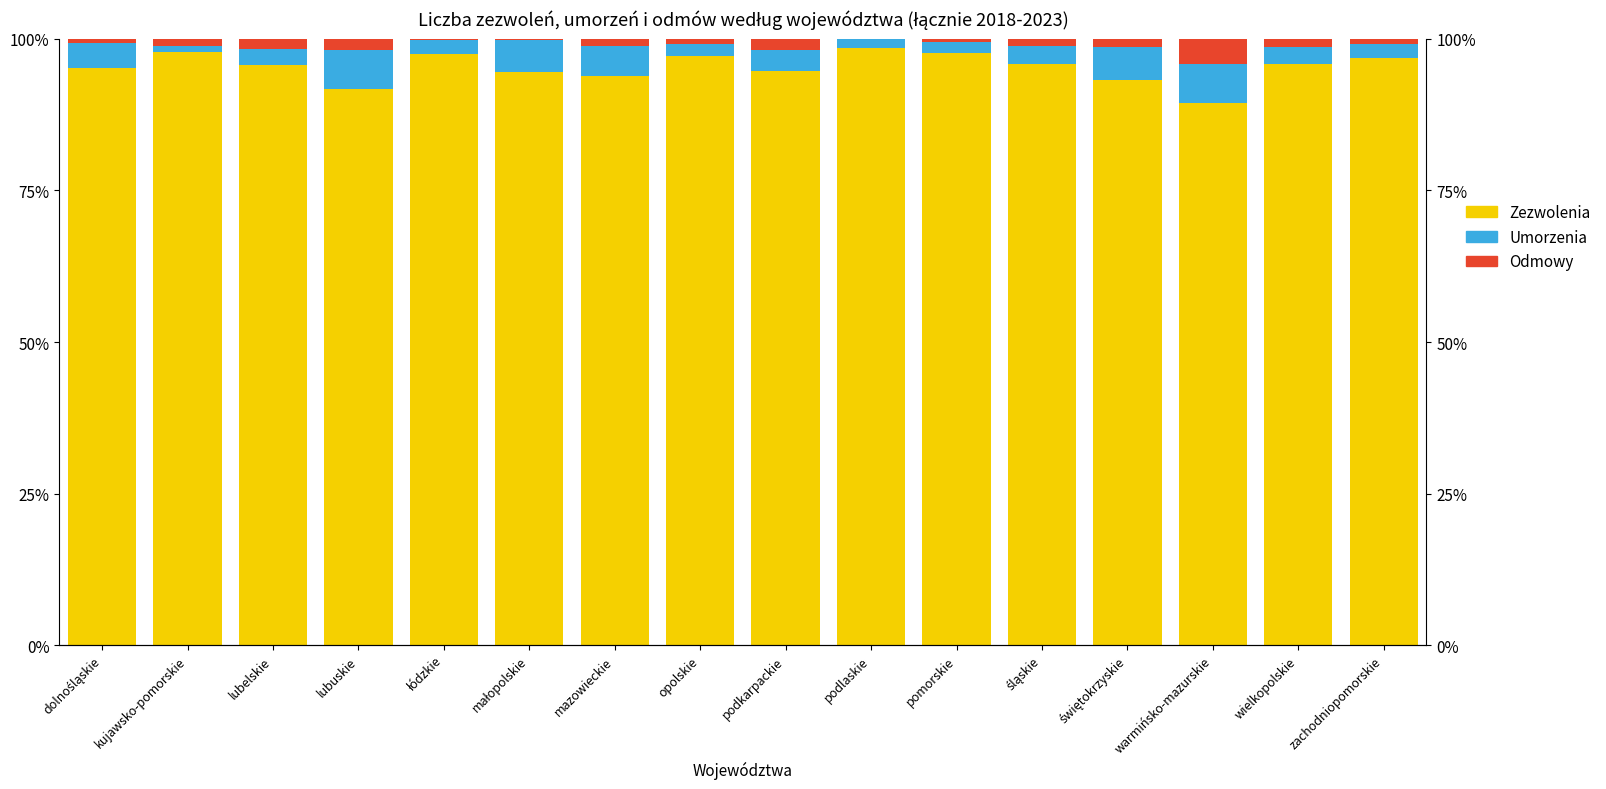

What is the value of the Umorzenia bar at the 5th from the left?

2.3